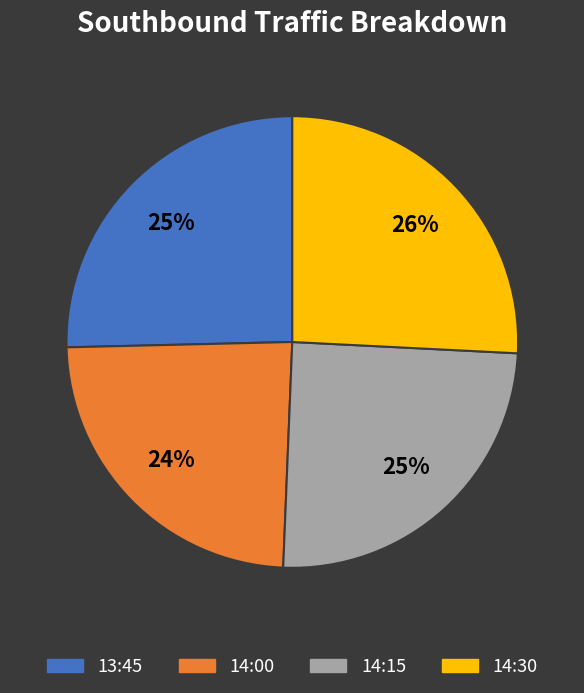

What is the ratio of the value at 14:15 to the value at 13:45?

1.0